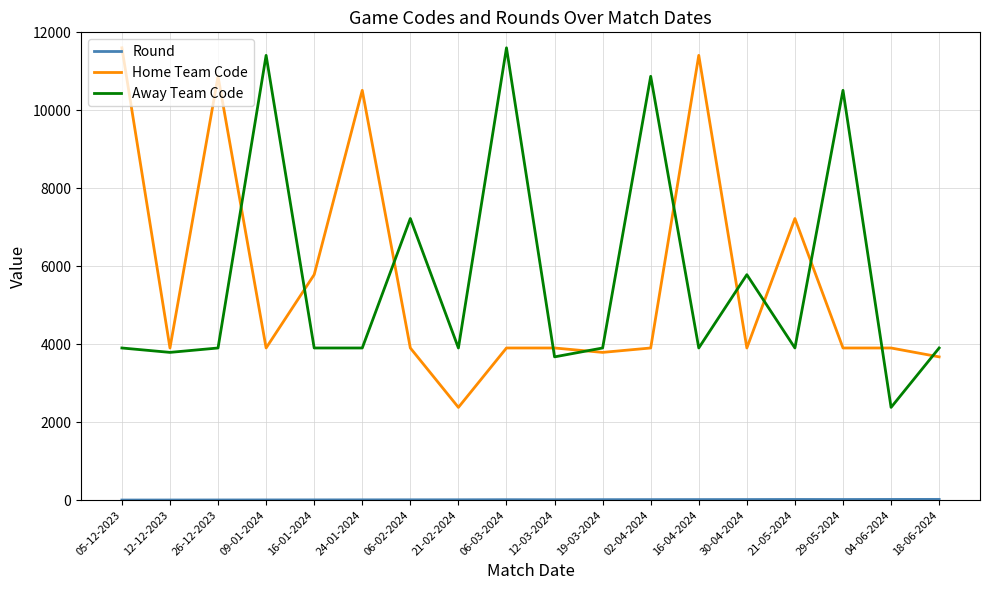

How many intersections are there between Away Team Code and Home Team Code?

11